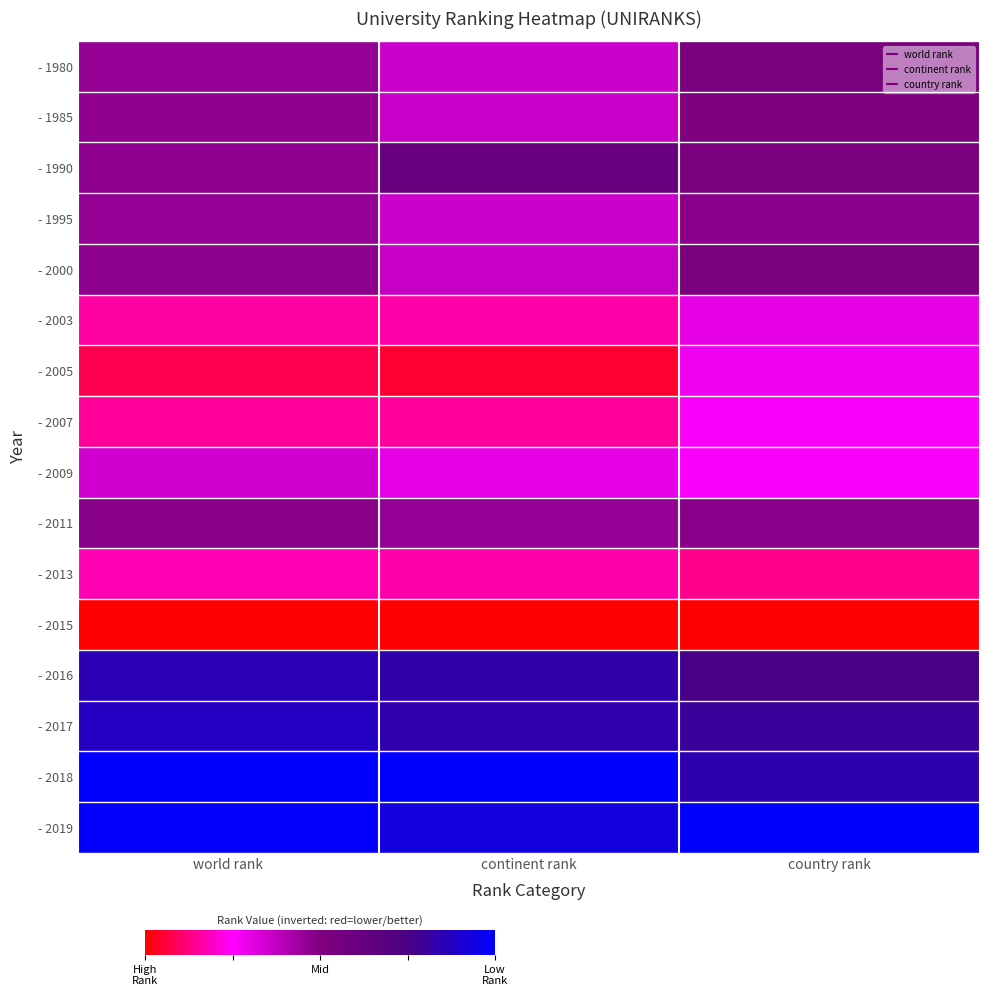

What is the total value across all series at country rank?

7.7